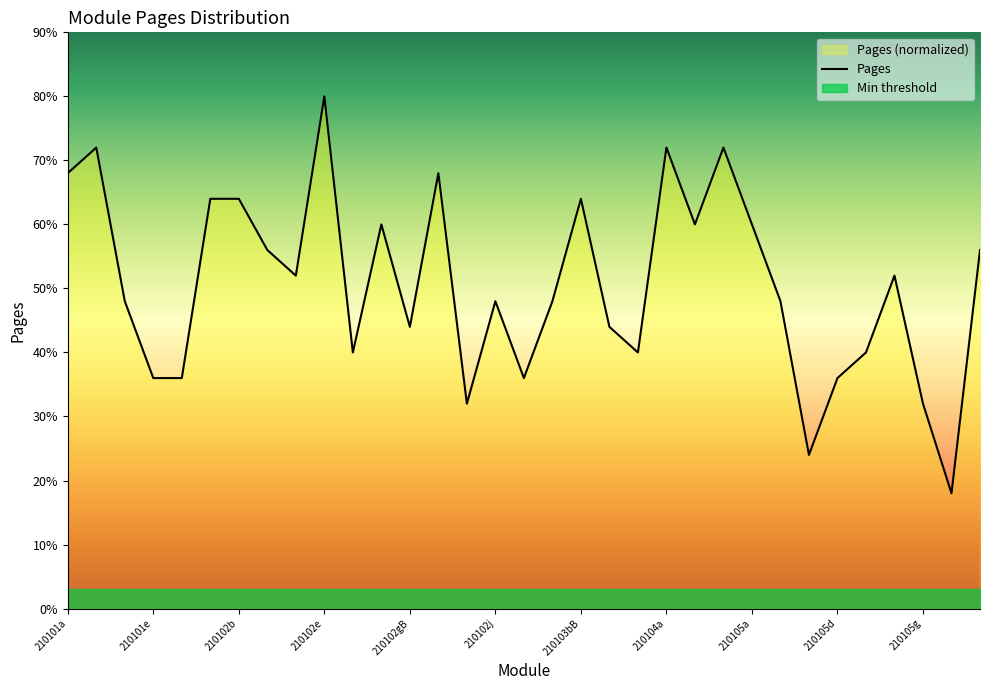

At which category does the data reach its first local valley?

210102d